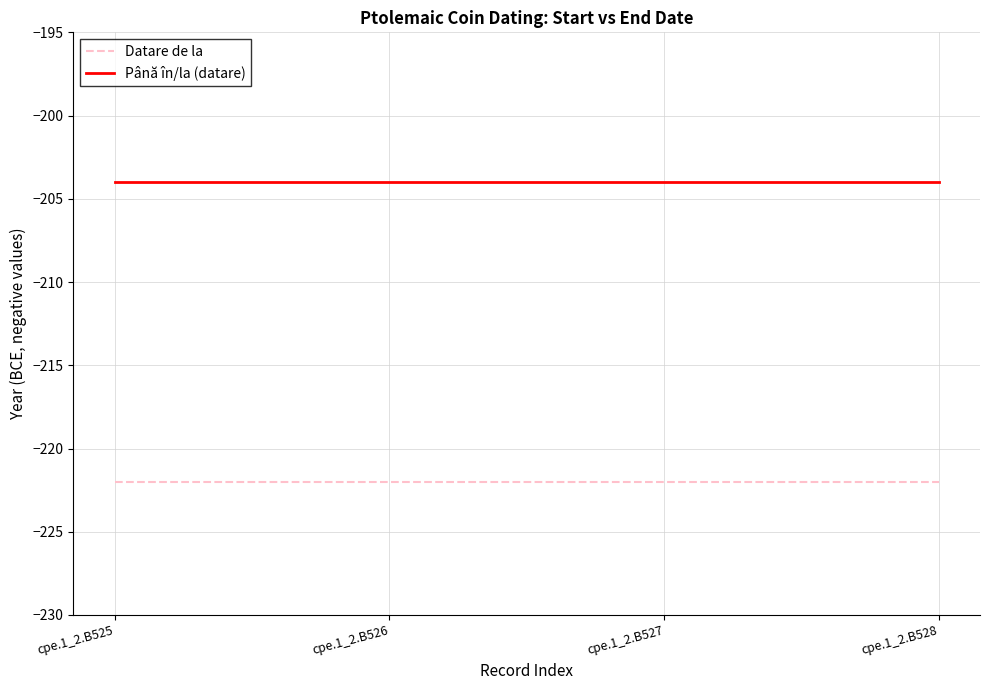

Does the chart have visible grid lines?

Yes